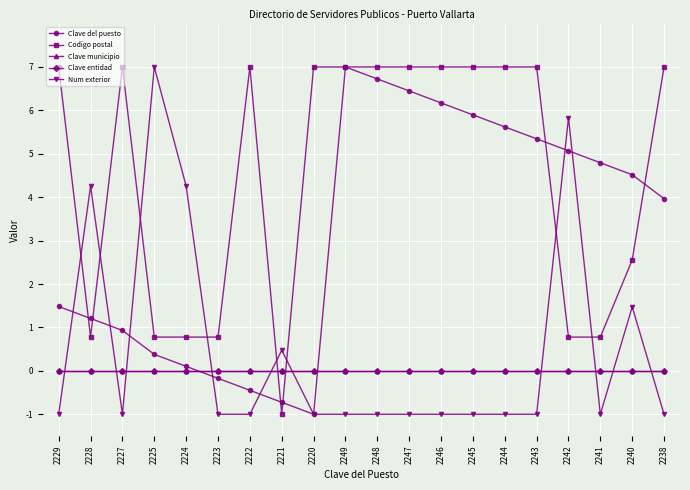

Which series has the widest spread of values?

Clave del puesto